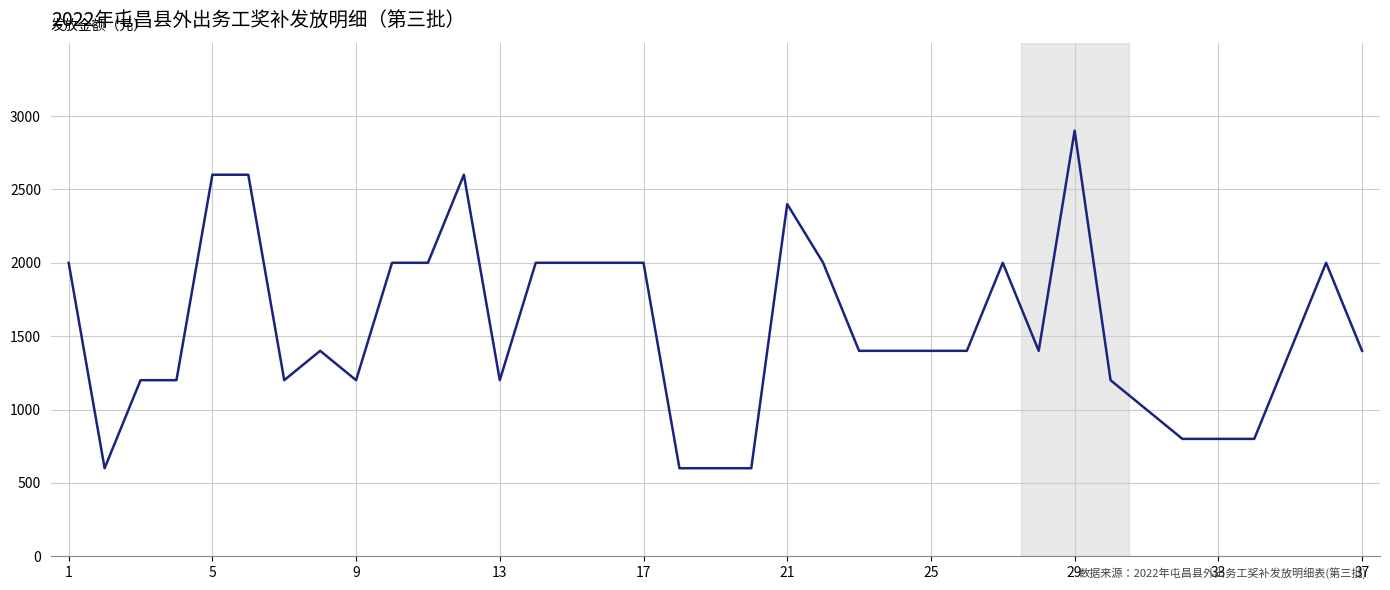

What is the sum of all values?

57300